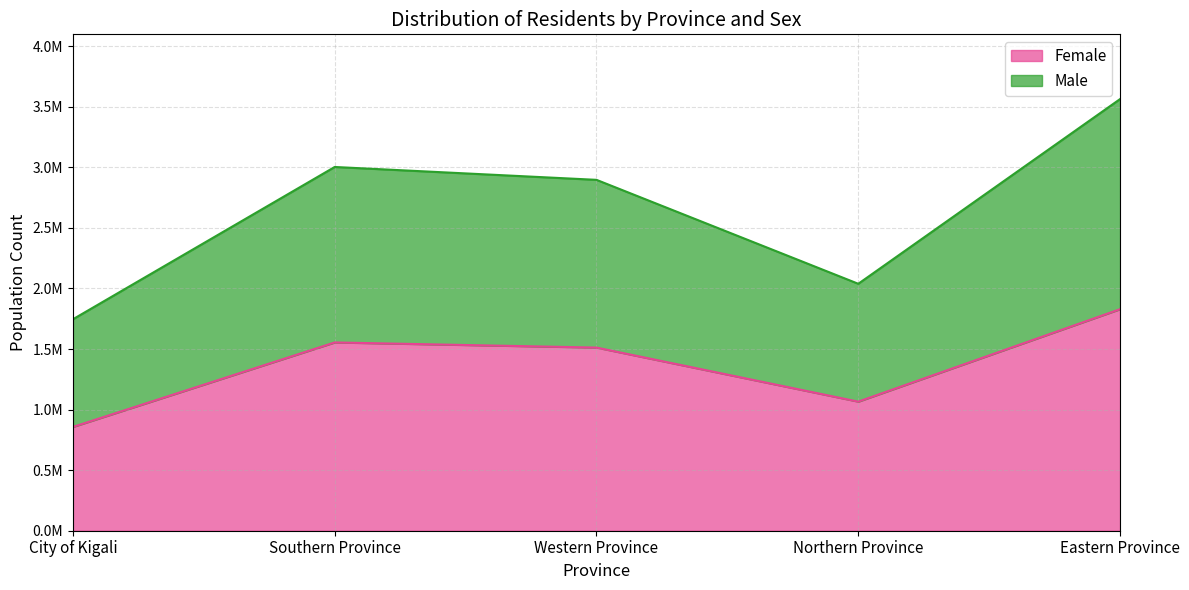

True or false: Male and Female intersect in this chart.

False